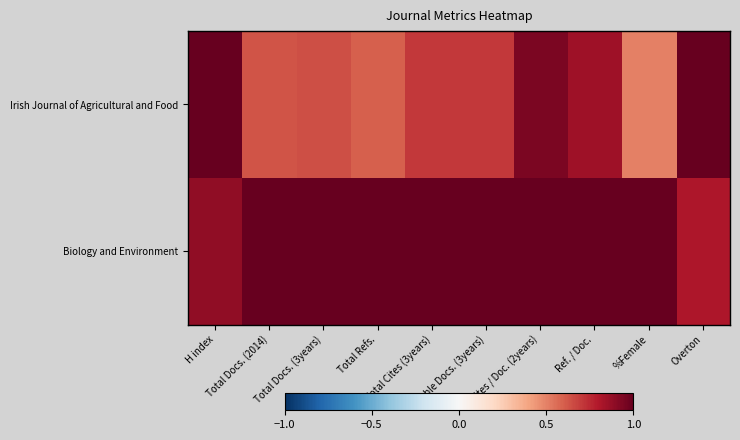

What is the smallest value displayed?

0.5